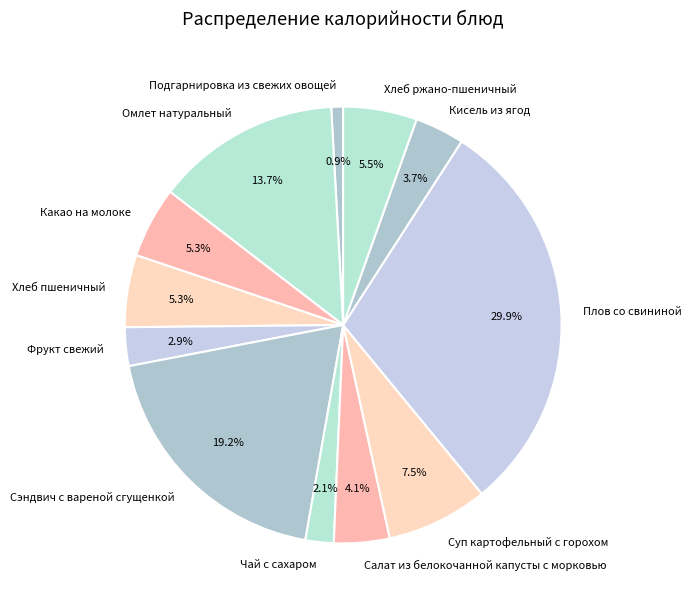

Count the number of slices in the pie.

12